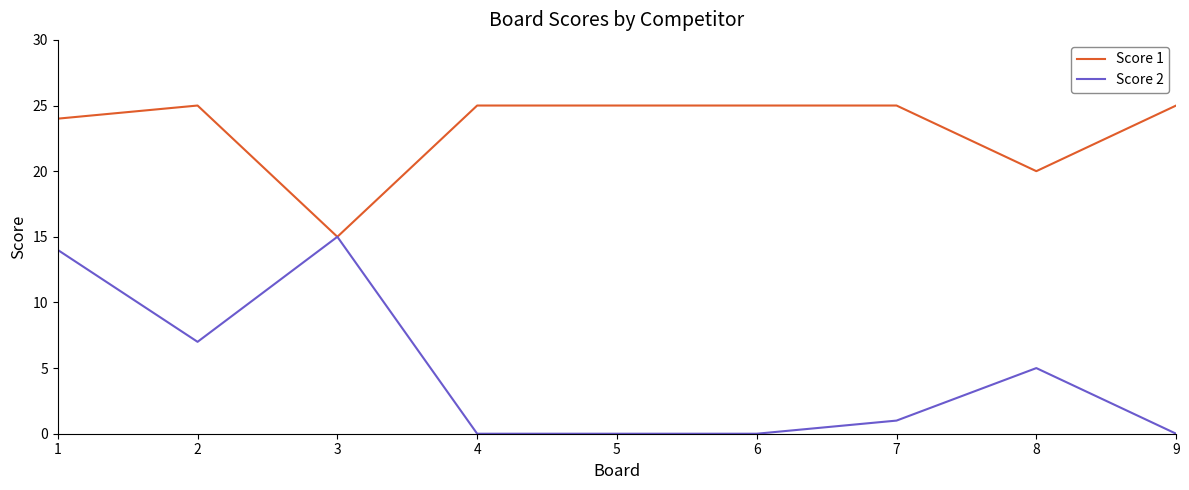

How many Score 1 values are between 24 and 25?

7